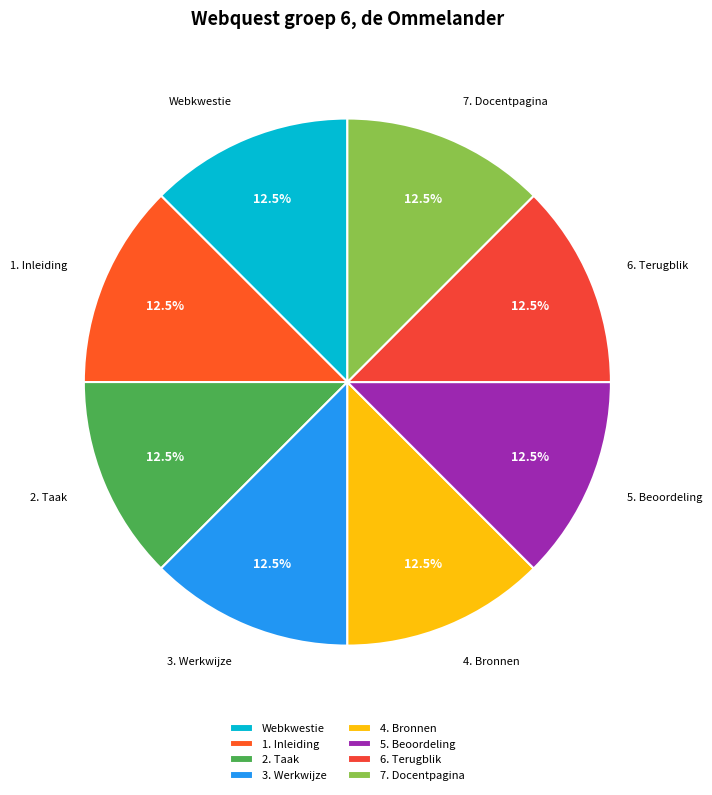

What is the total percentage of 5. Beoordeling and 4. Bronnen?

25.0%